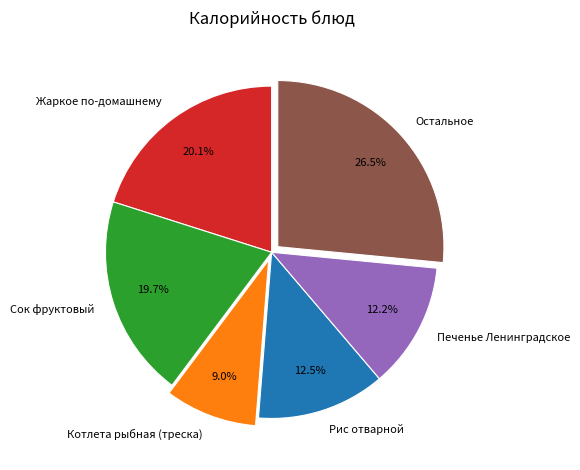

To the nearest percent, what is the difference between the largest and smallest slice percentages?

18%